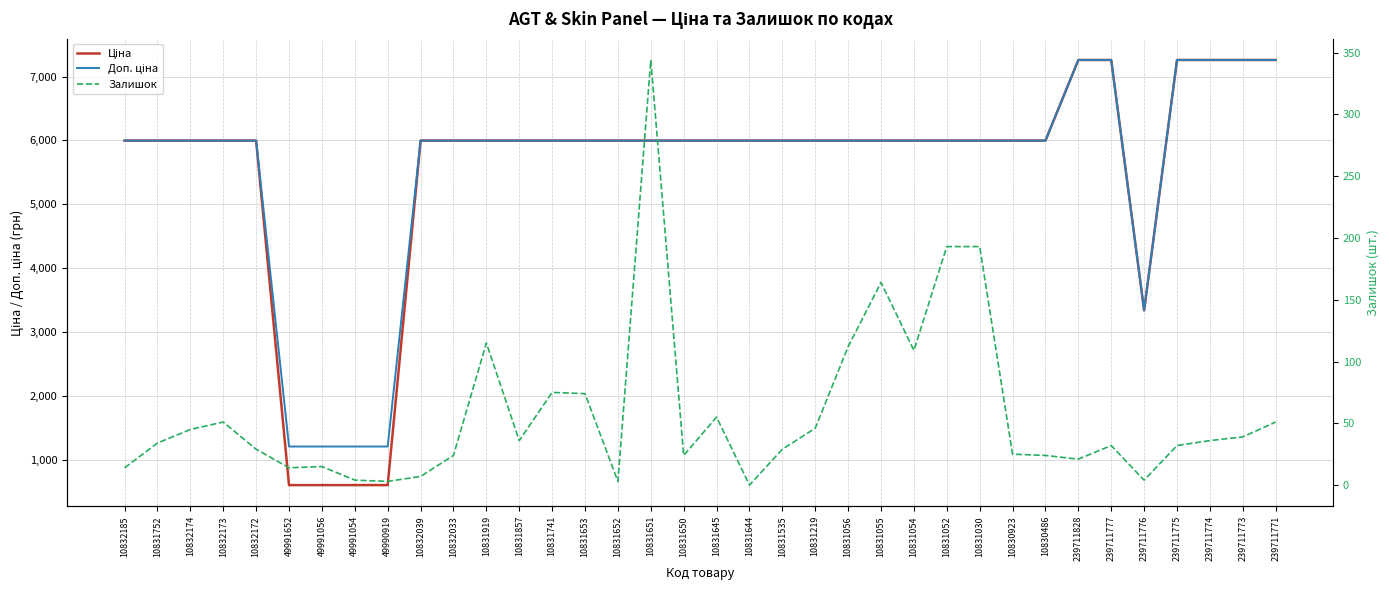

At which label does Ціна first exceed 5996?

10832185